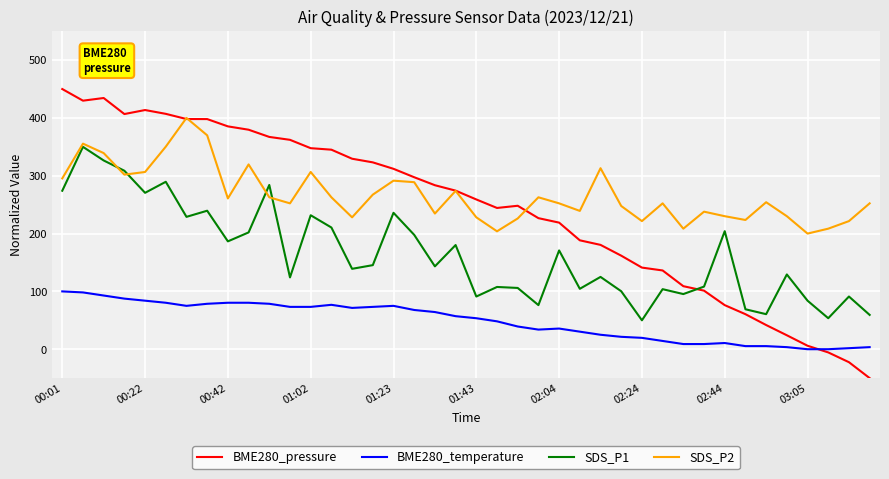

List the series in order of their peak value, highest first.

BME280_pressure, SDS_P2, SDS_P1, BME280_temperature